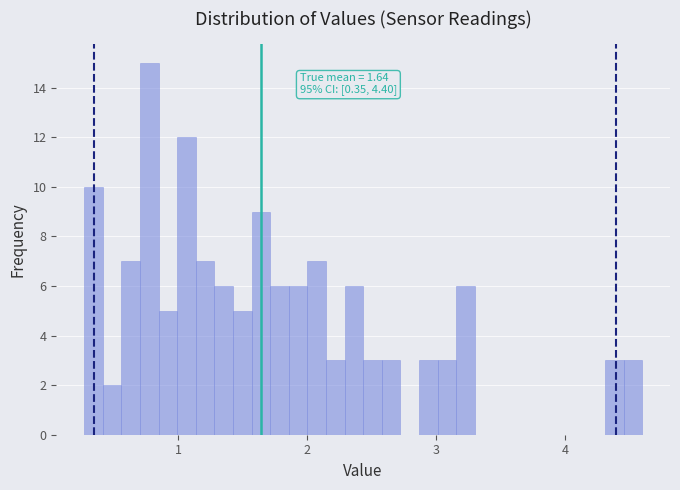

Read against the x-axis, roughly where is the centre of the tallest bar?

0.8